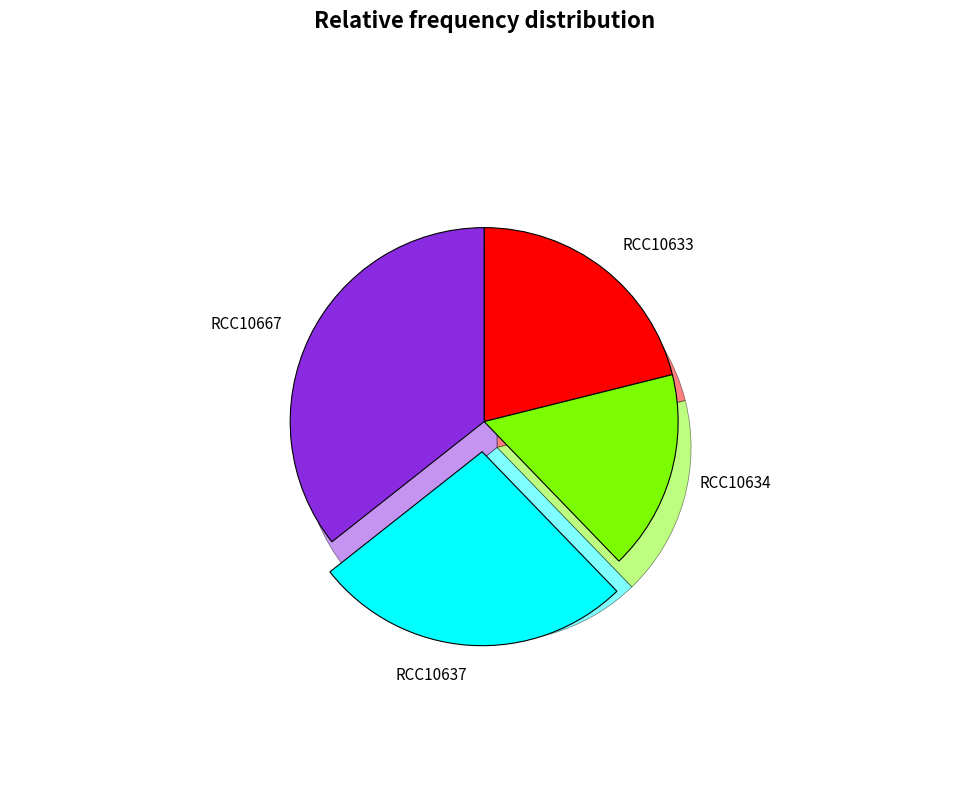

Rank the categories by value from highest to lowest.

RCC10667, RCC10637, RCC10633, RCC10634